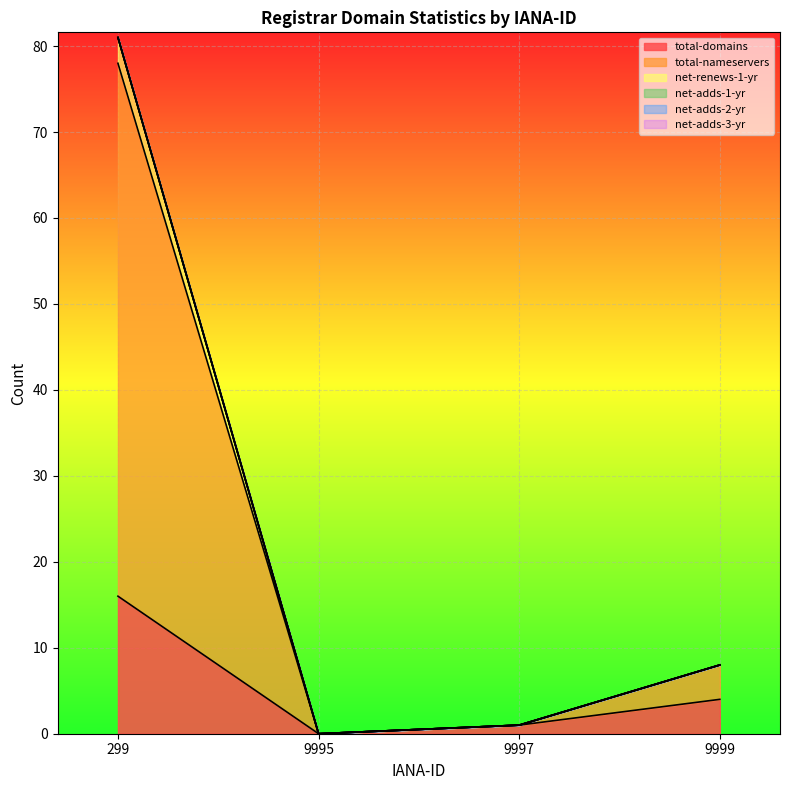

True or false: total-nameservers and net-renews-1-yr cross at least once.

False